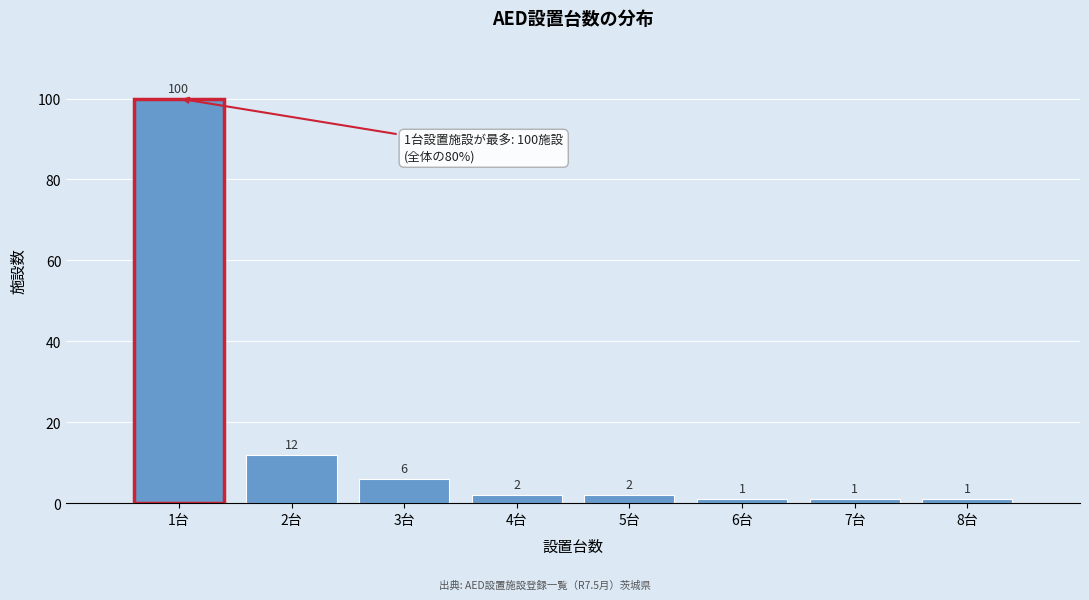

Over which range of the x-axis is the bar tallest?

0.5 to 1.5